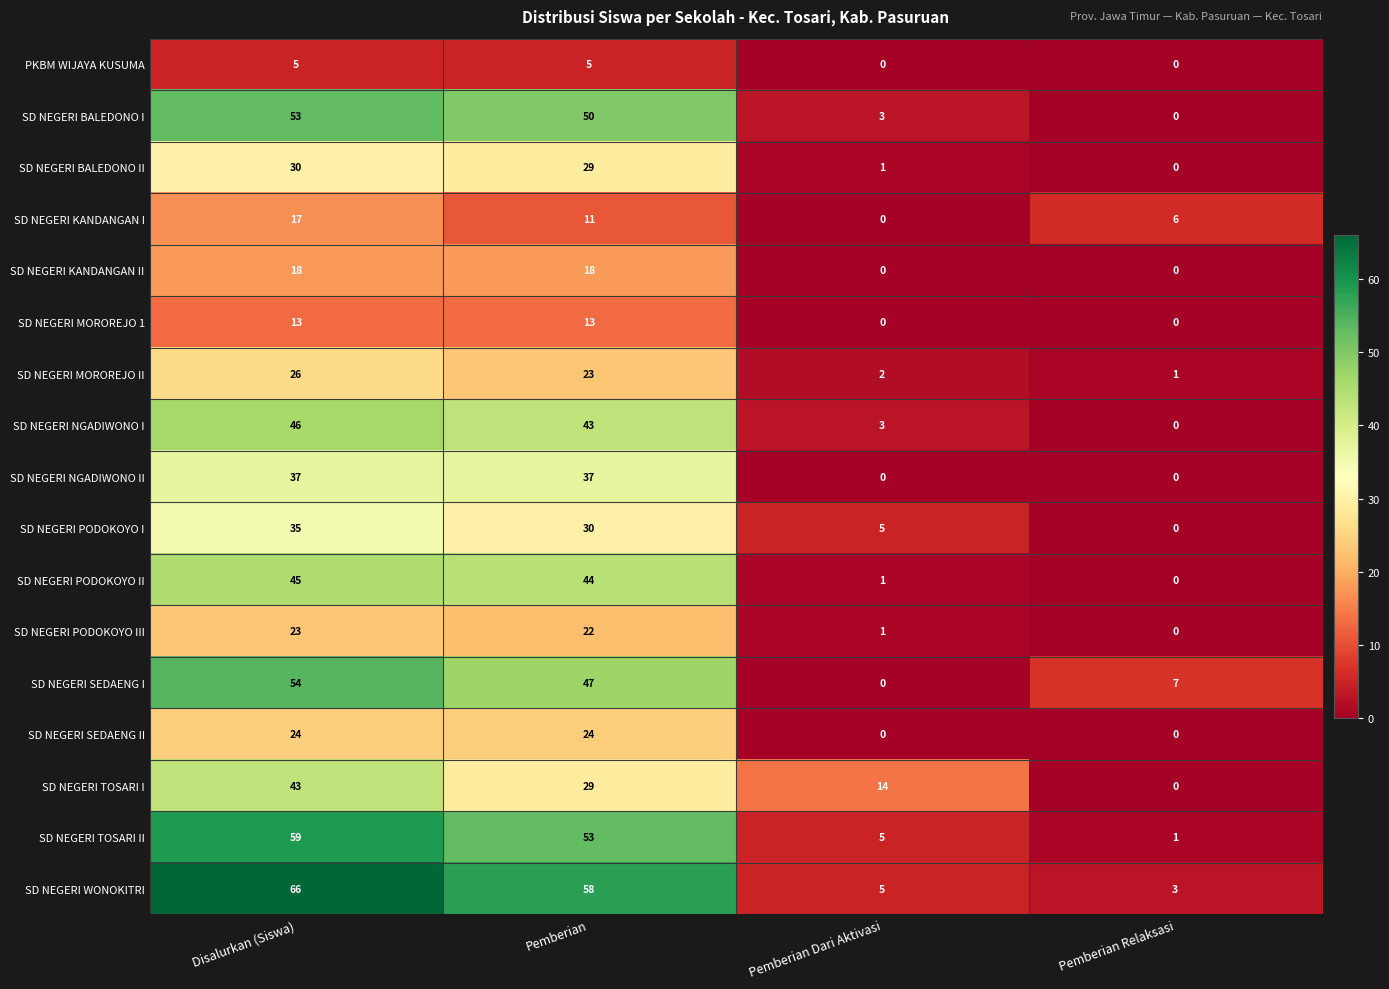

Is it true that SD NEGERI BALEDONO I equals 88 at Disalurkan (Siswa)?

False